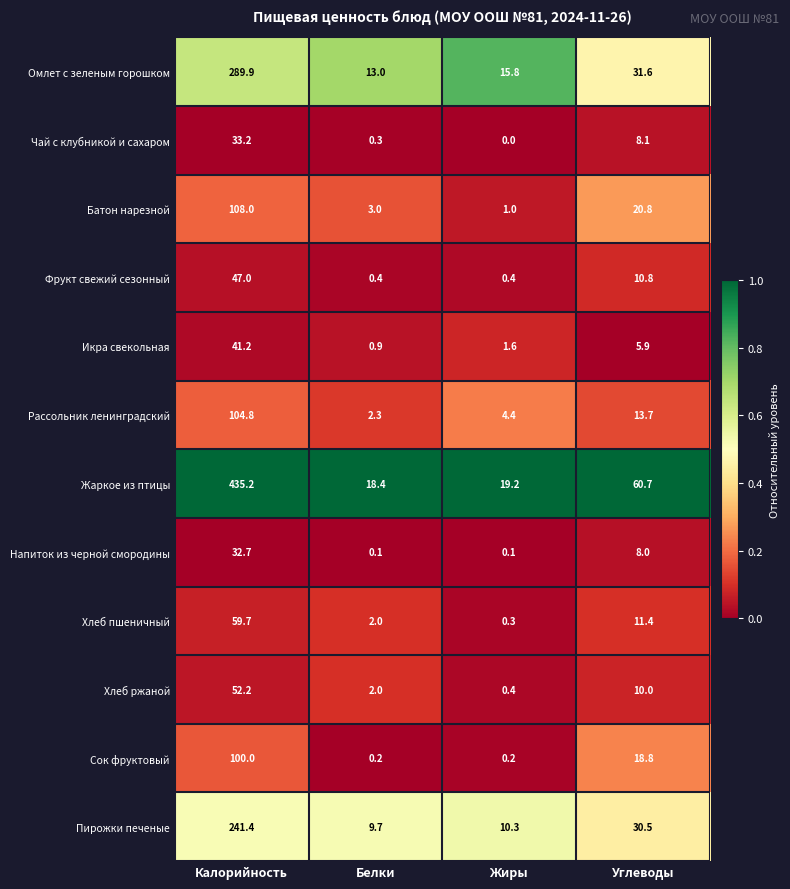

Rank the series at Углеводы from lowest to highest value.

Икра свекольная, Напиток из черной смородины, Чай с клубникой и сахаром, Хлеб ржаной, Фрукт свежий сезонный, Хлеб пшеничный, Рассольник ленинградский, Сок фруктовый, Батон нарезной, Пирожки печеные, Омлет с зеленым горошком, Жаркое из птицы